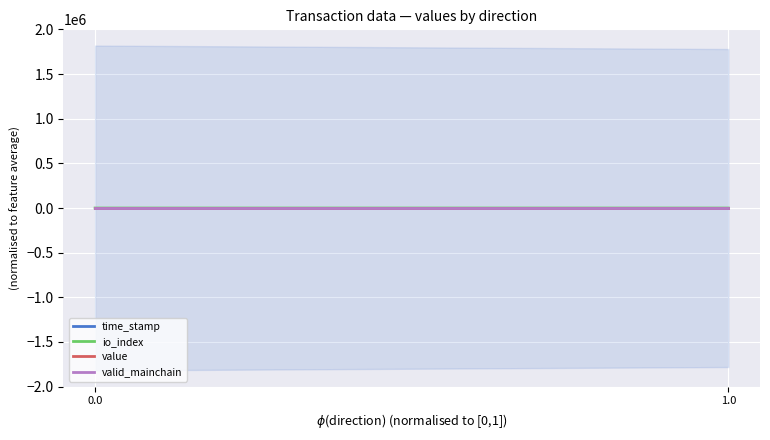

What is the difference between the highest and lowest values at 1.0?

0.6